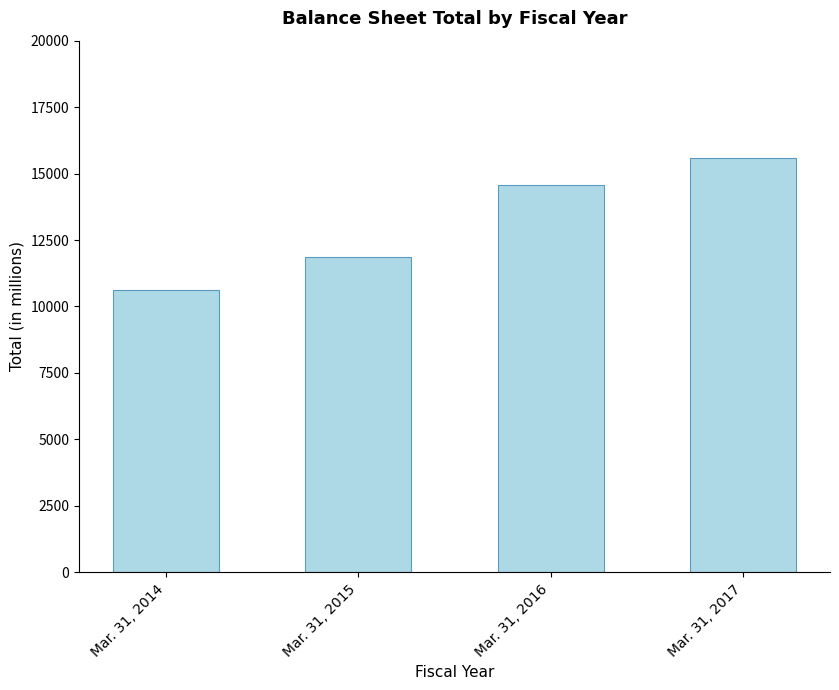

How many values are below 14578?

2